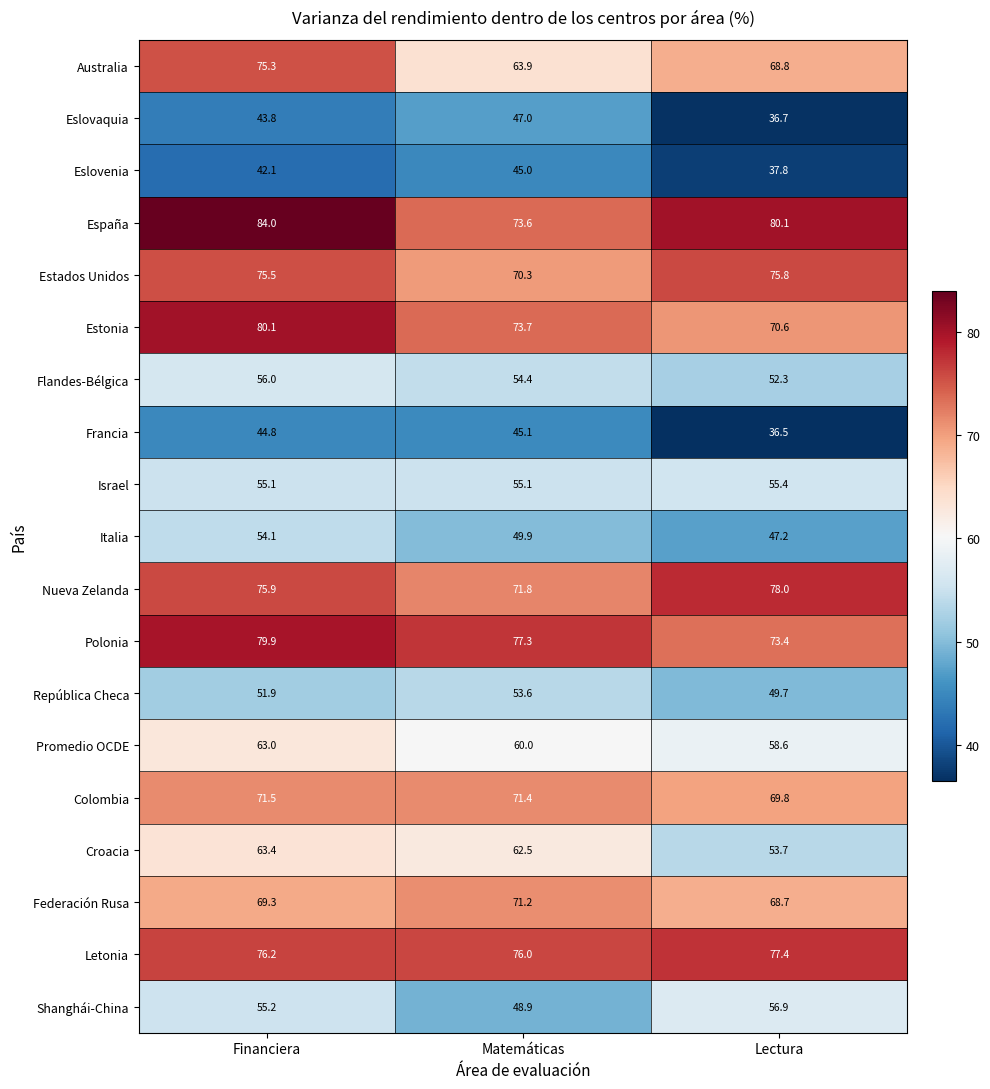

What is the average value of the Israel series?

55.2